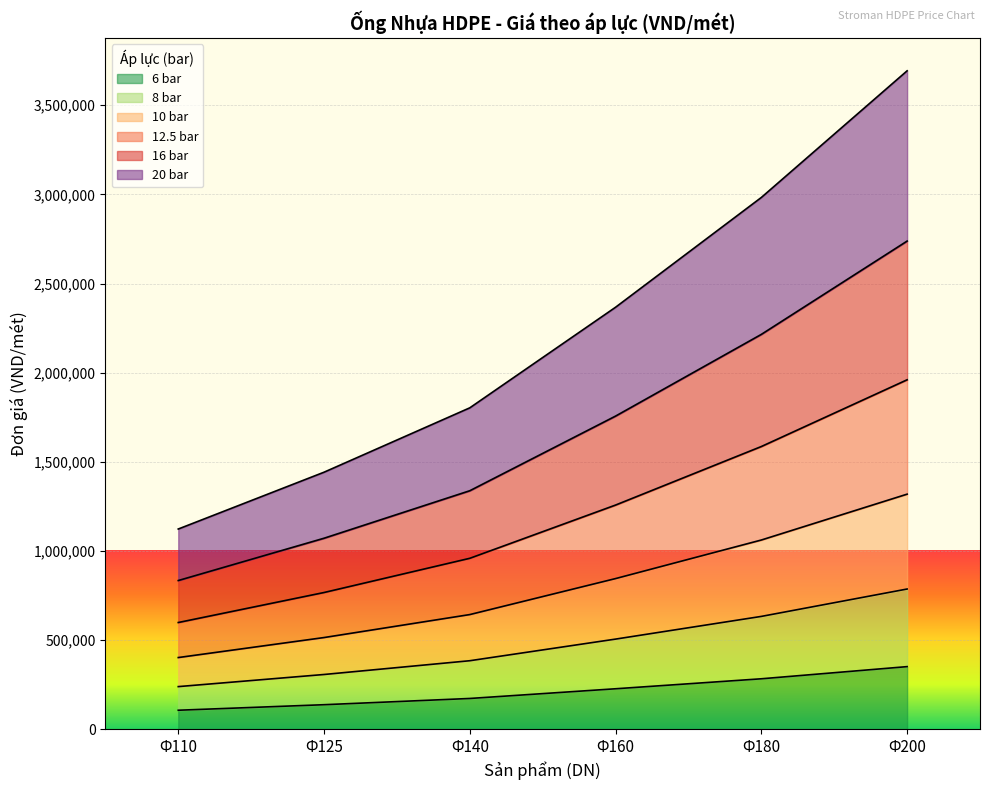

What is the lowest value of the 6 bar series?

106500